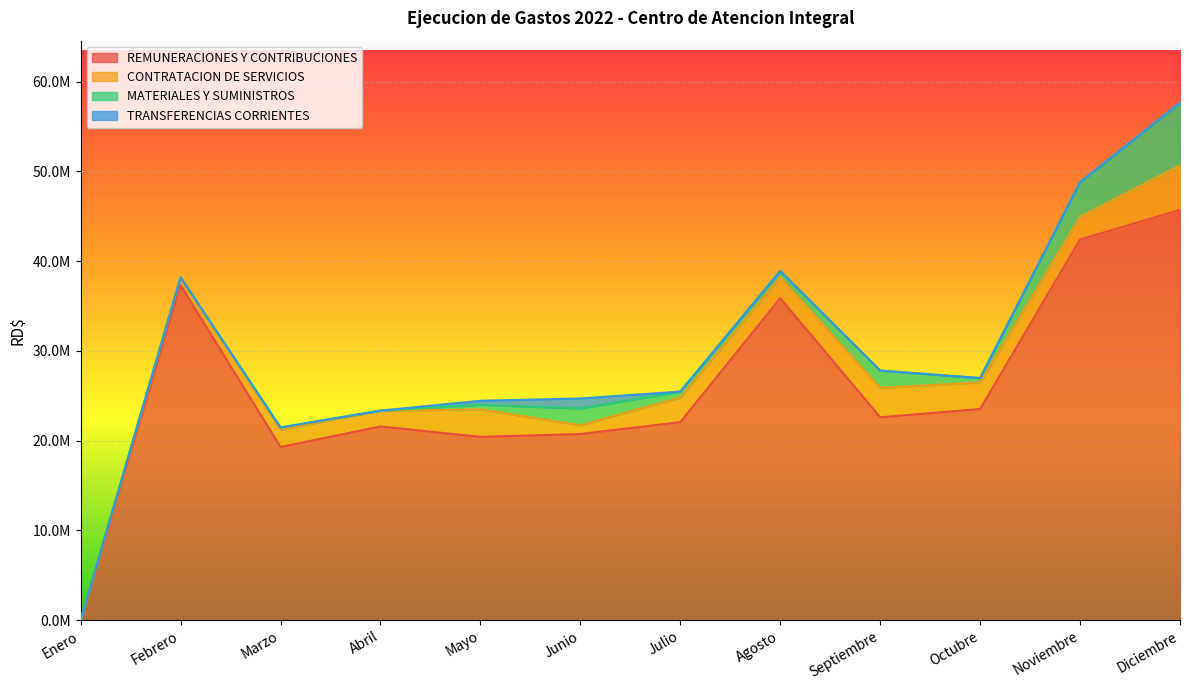

The value of REMUNERACIONES Y CONTRIBUCIONES at Julio is 22061251.4. True or false?

True